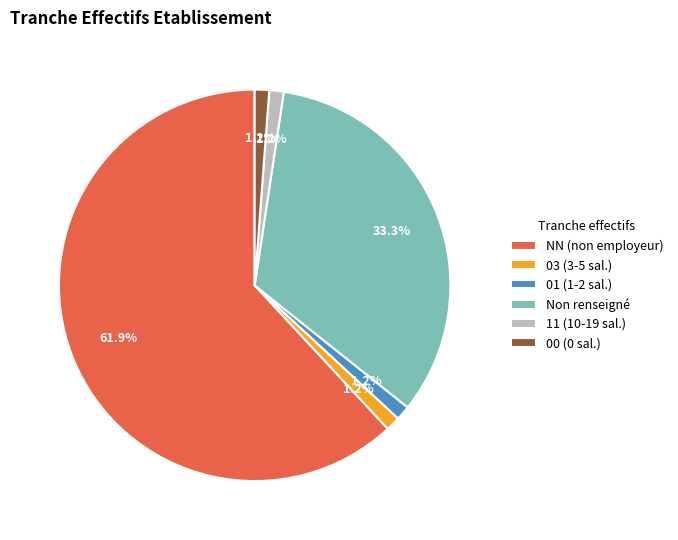

What is the largest slice in the pie chart?

NN (non employeur)